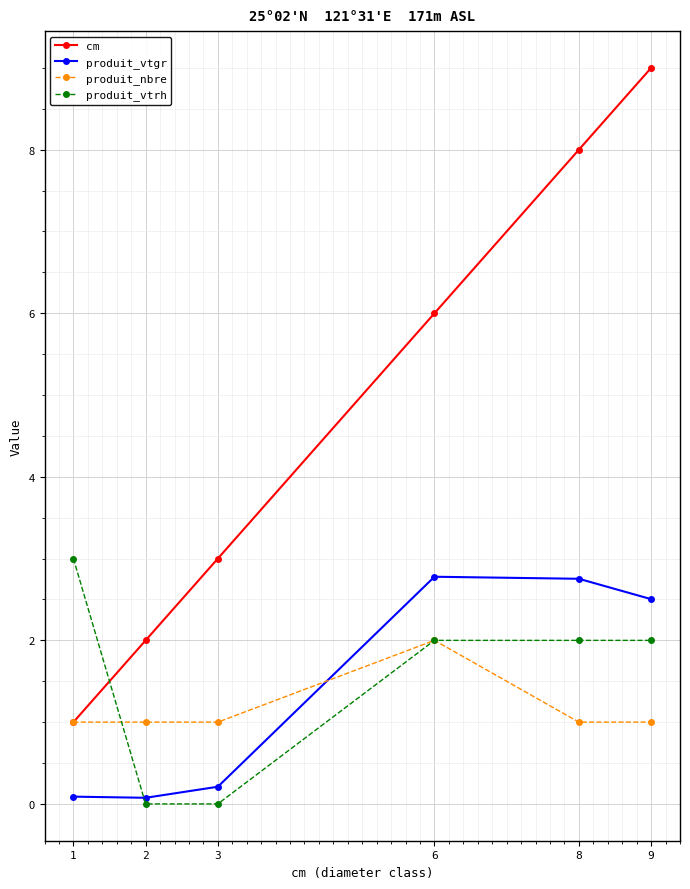

Where is produit_vtgr nearest to the value 1?

3